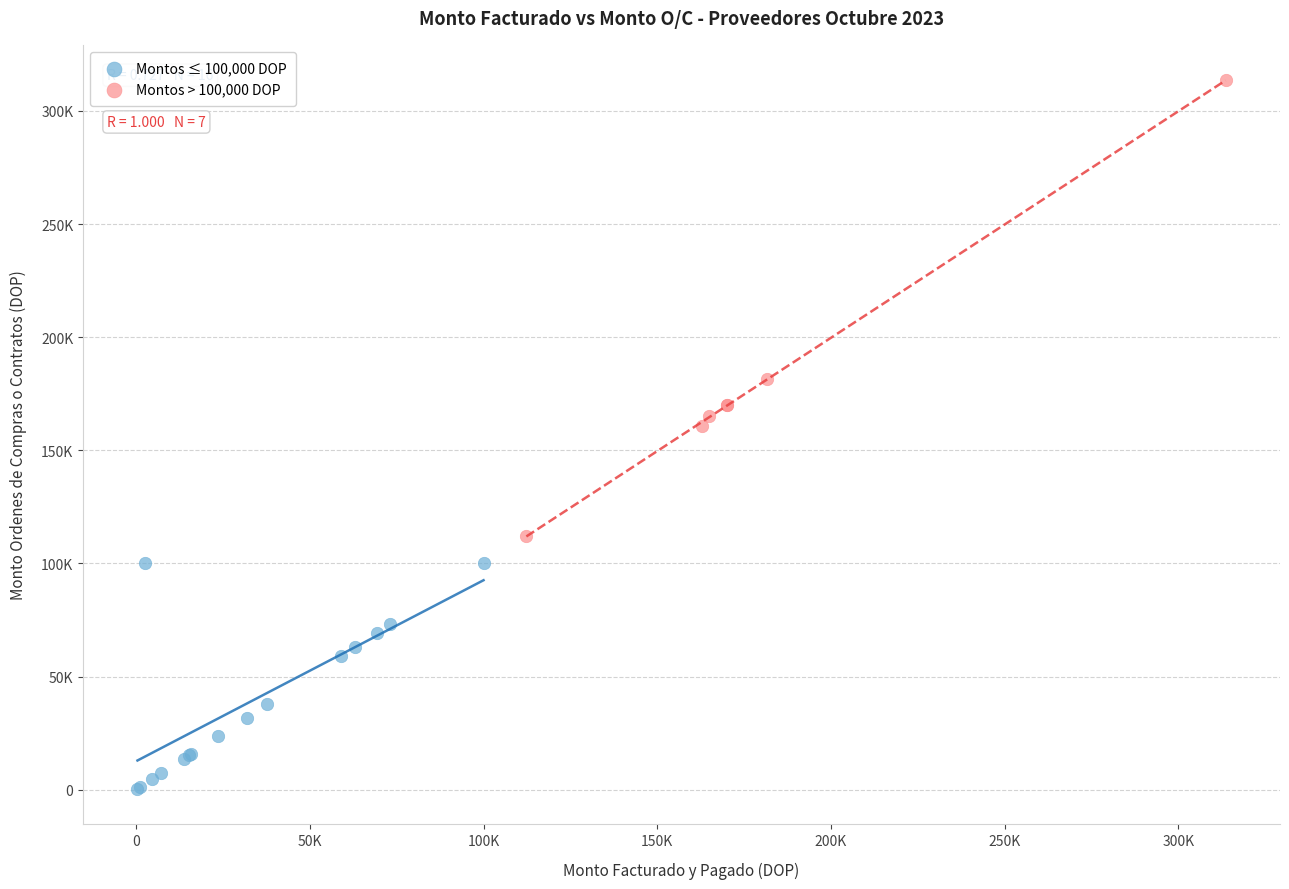

What are all the series names shown in the legend?

Montos ≤ 100,000 DOP, Montos > 100,000 DOP